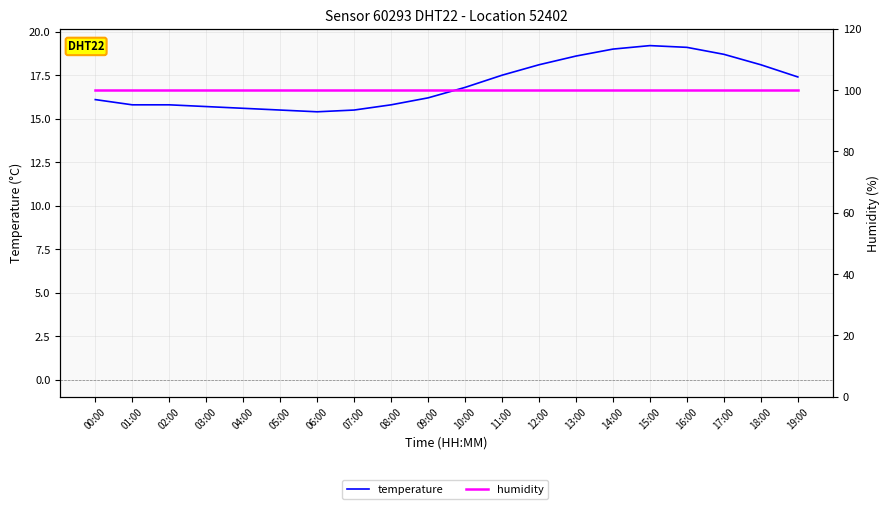

True or false: temperature and humidity intersect in this chart.

False